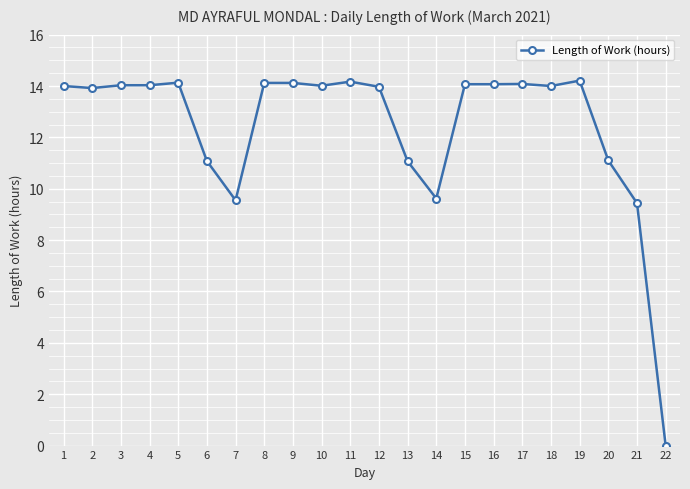

True or false: the data has more than 2 interior local peaks.

True